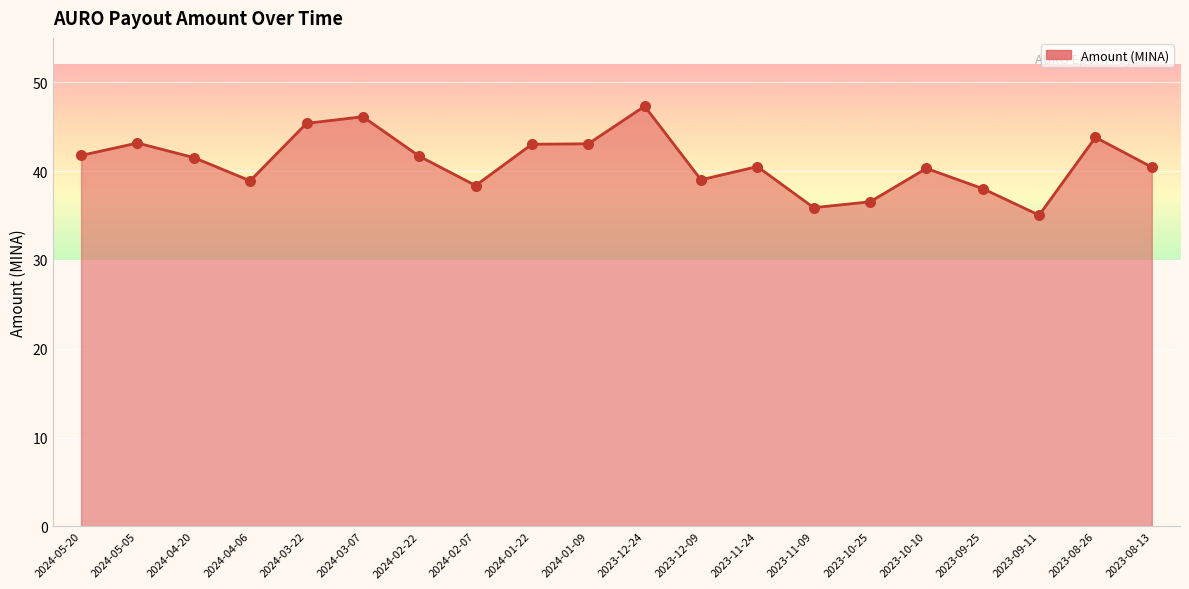

What is the ratio of the value at 2024-03-22 to the value at 2023-08-26?

1.0